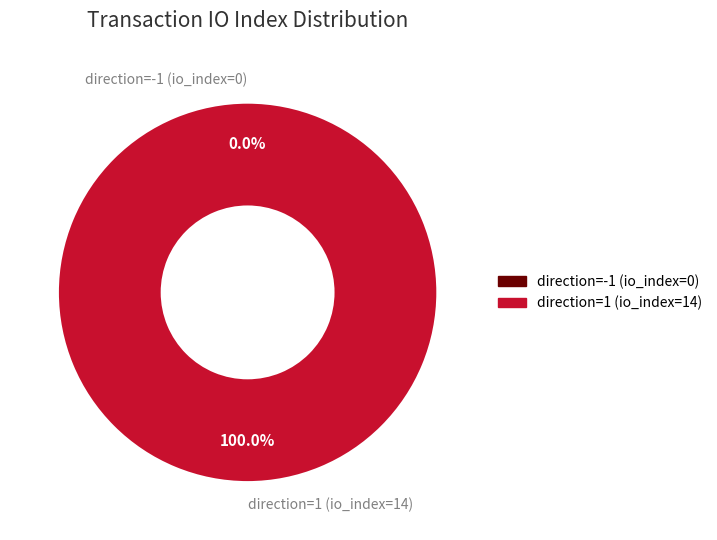

Does any single category account for the majority?

Yes